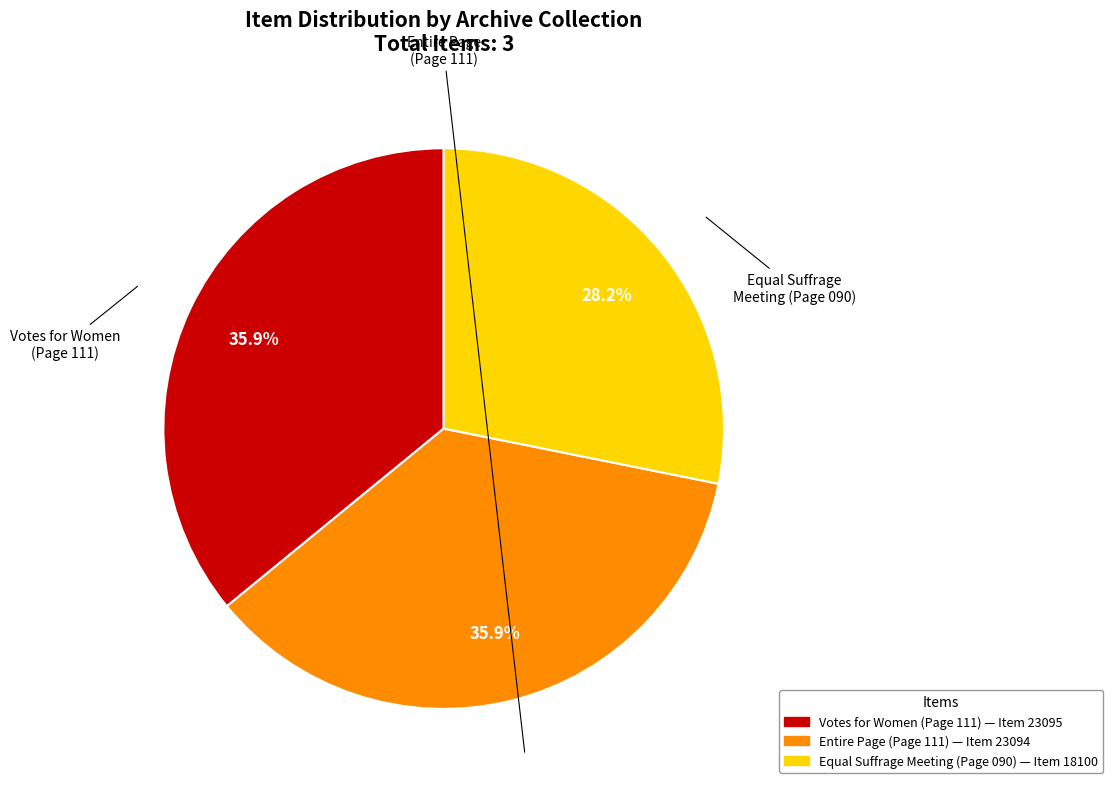

Which slice is the smallest?

Page 090 : Equal Suffrage Meeting